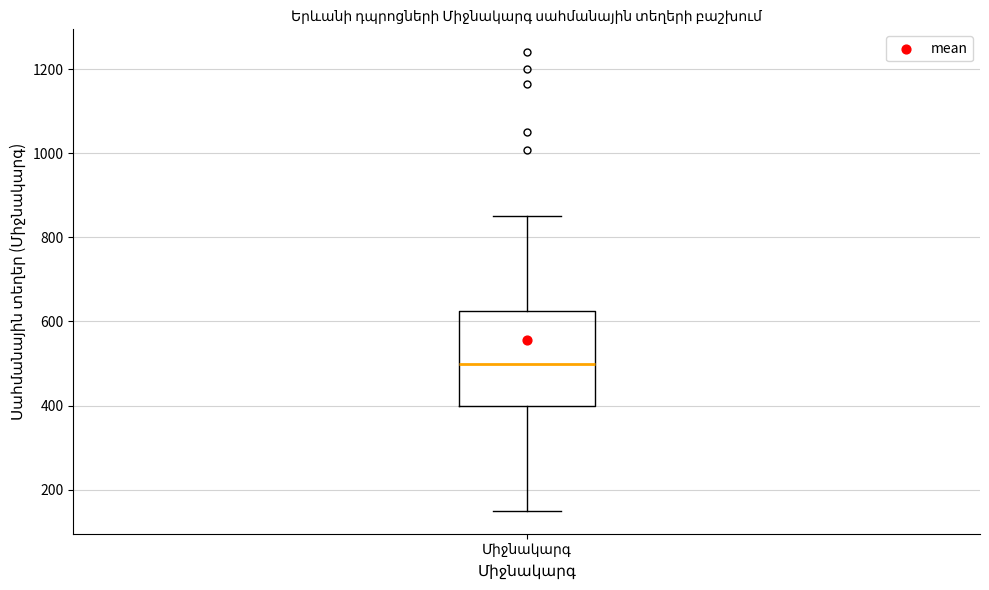

Read this box plot against the y-axis: the position of the median line, the range covered by the box, and the ends of both whiskers. The values are not printed on the chart, so give them approximately, as read against the axis.

median 500, box 400 to 620, whiskers 160 to 860